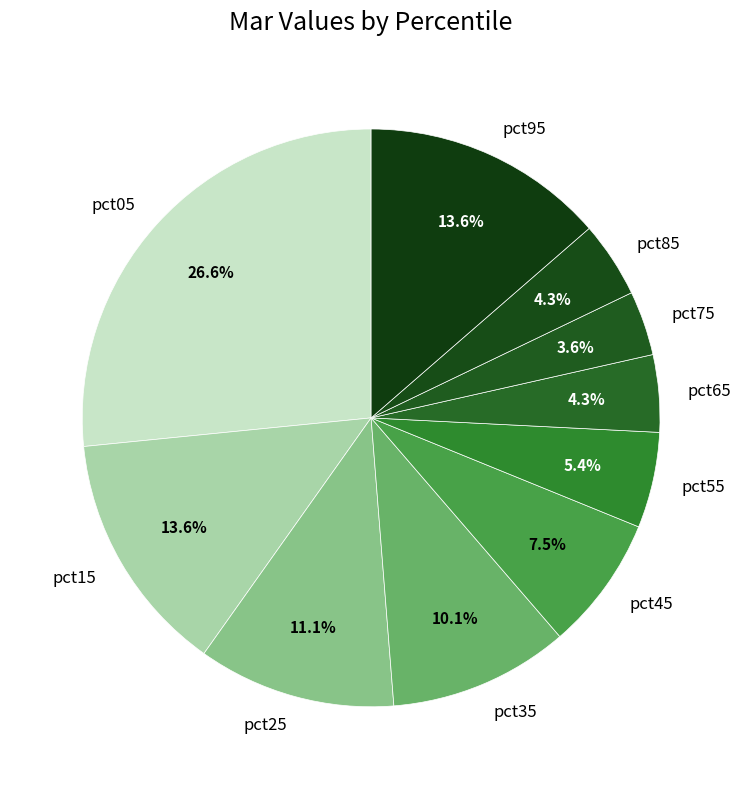

What is the largest slice in the pie chart?

pct05